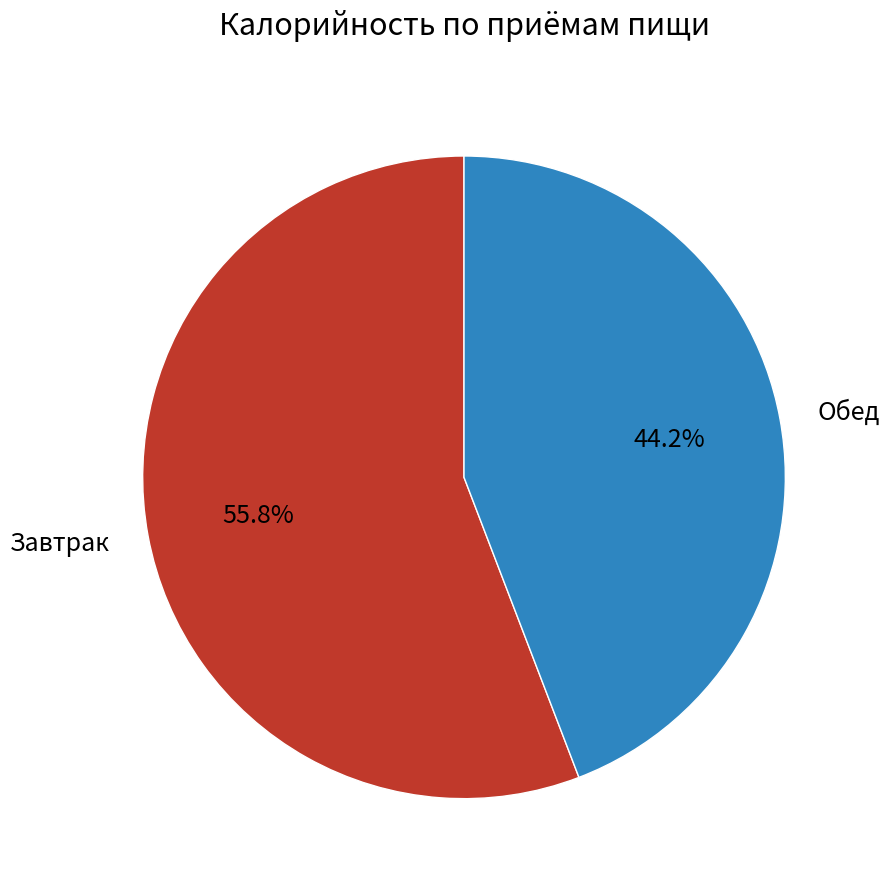

Rank the categories by value from highest to lowest.

Завтрак, Обед